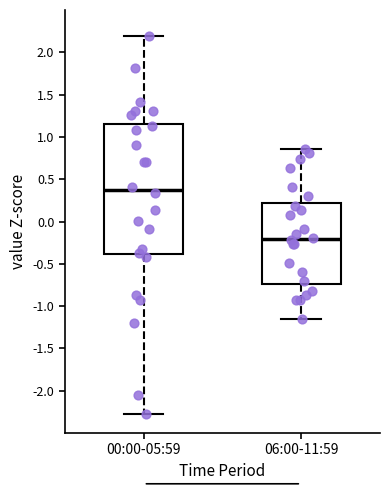

Where does the lower whisker of the box for 00:00-05:59 end on the y-axis? The values are not printed on the chart, so give them approximately, as read against the axis.

-2.25